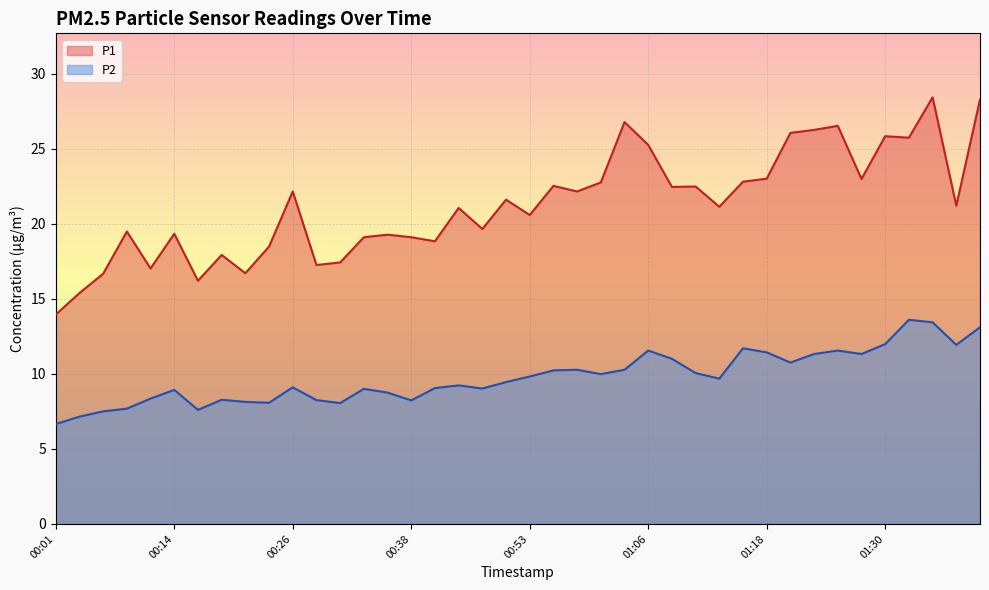

Rank the categories by P2 value from highest to lowest.

01:32, 01:35, 01:40, 01:30, 01:37, 01:15, 01:06, 01:25, 01:18, 01:23, 01:28, 01:08, 01:20, 00:58, 01:03, 00:56, 01:10, 01:01, 00:53, 01:13, 00:51, 00:43, 00:26, 00:41, 00:48, 00:33, 00:14, 00:36, 00:11, 00:19, 00:28, 00:38, 00:21, 00:24, 00:31, 00:09, 00:16, 00:06, 00:04, 00:01